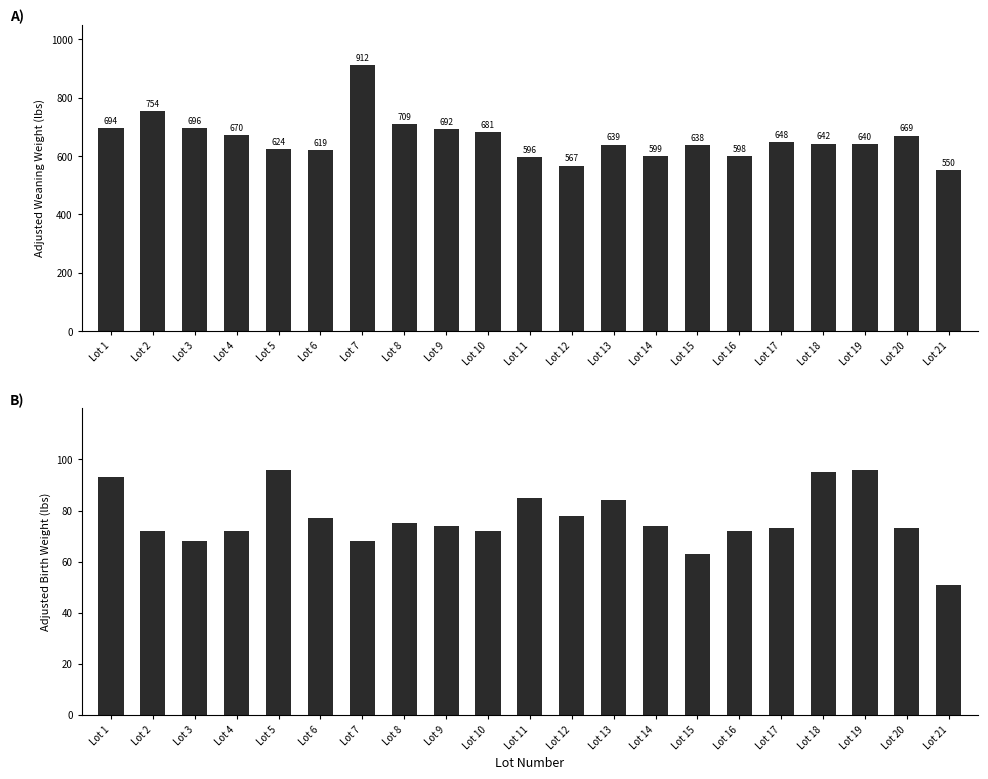

Which series changed the most between Lot 5 and Lot 10?

ADJ WW